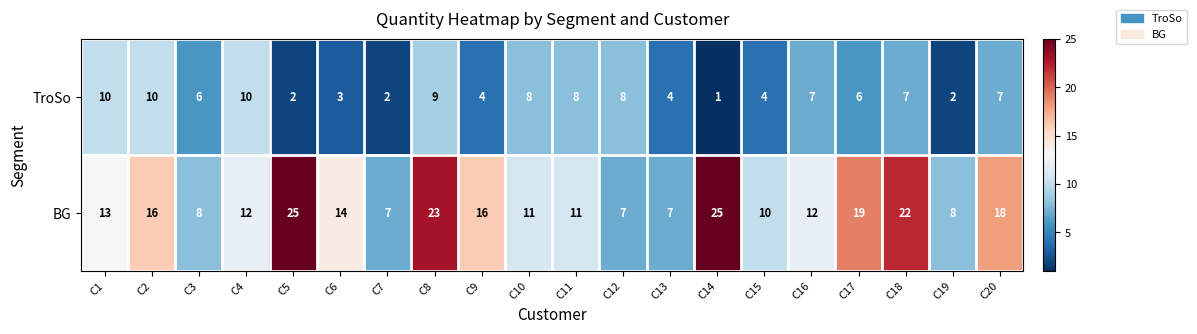

What is the greatest value displayed?

25